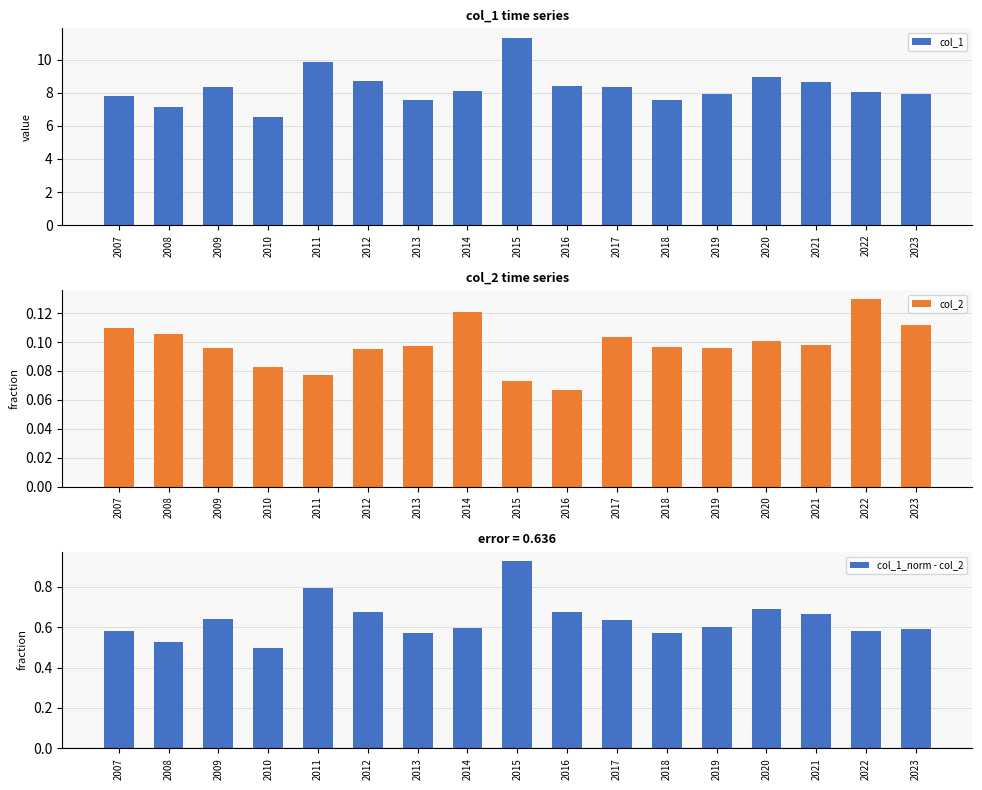

Which has a higher value, 2008 or 2015?

2015